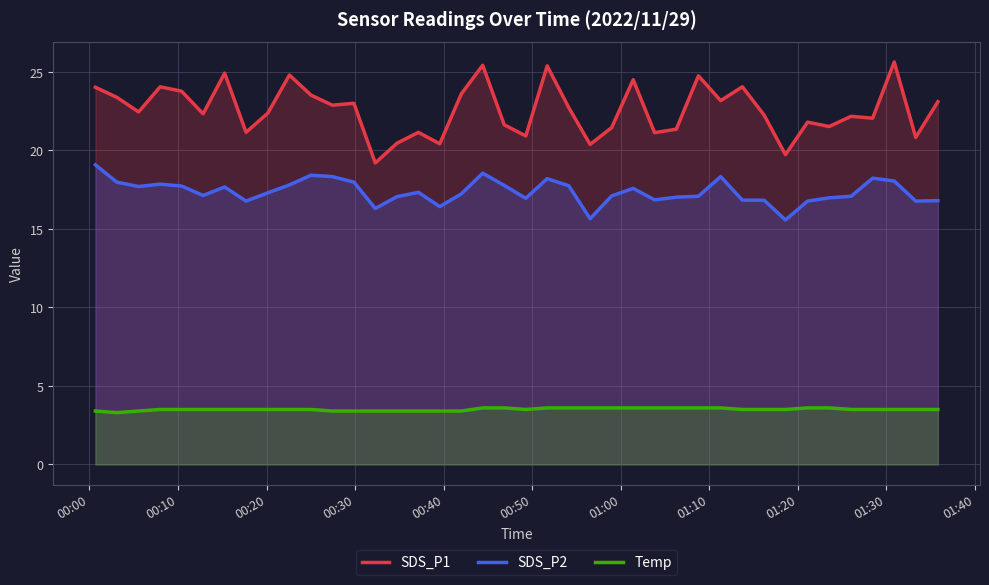

Does the chart have visible grid lines?

Yes